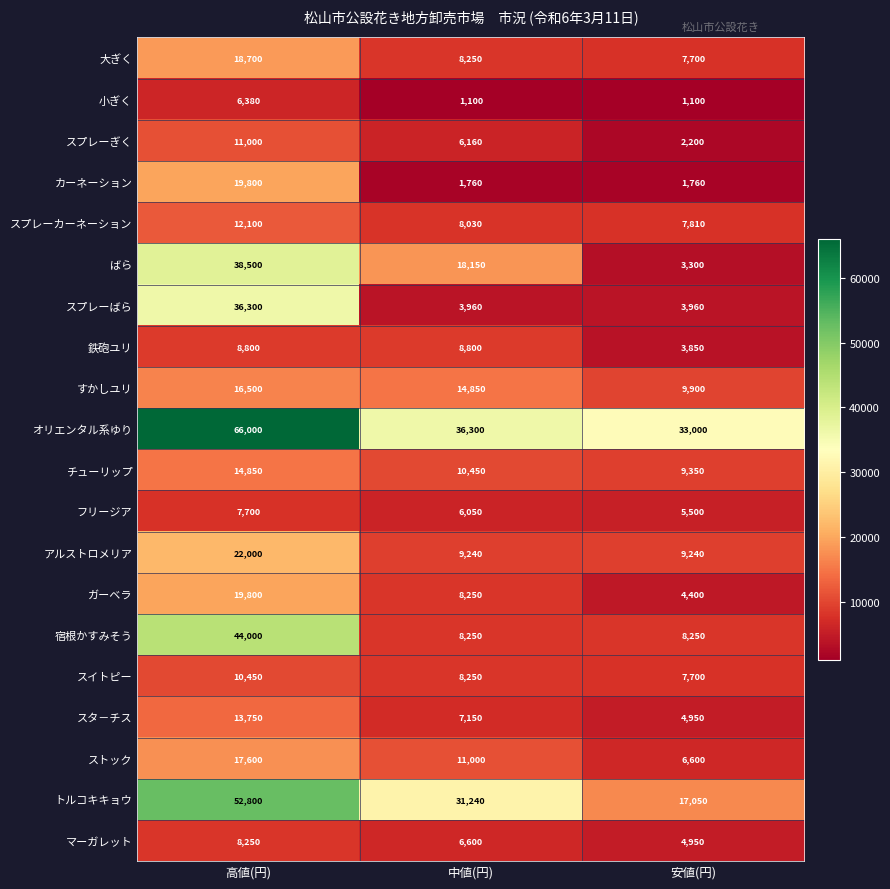

Which series changed the most between 中値(円) and 安値(円)?

ばら